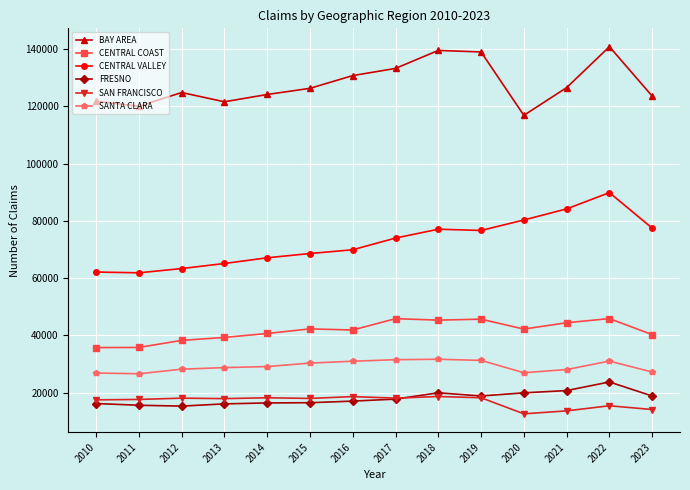

What is the value of the CENTRAL VALLEY point at the 2nd from the left?

61850